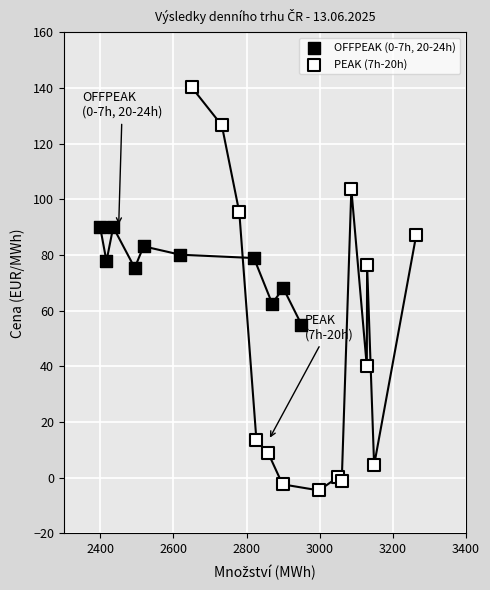

What are all the series names shown in the legend?

OFFPEAK (0-7h, 20-24h), PEAK (7h-20h)